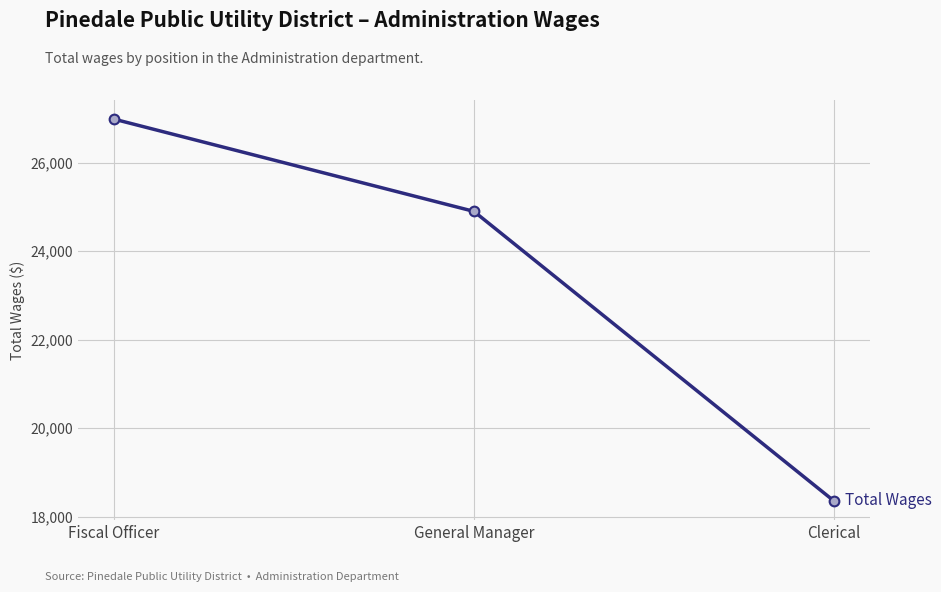

What is the difference between the values at Clerical and General Manager?

6542